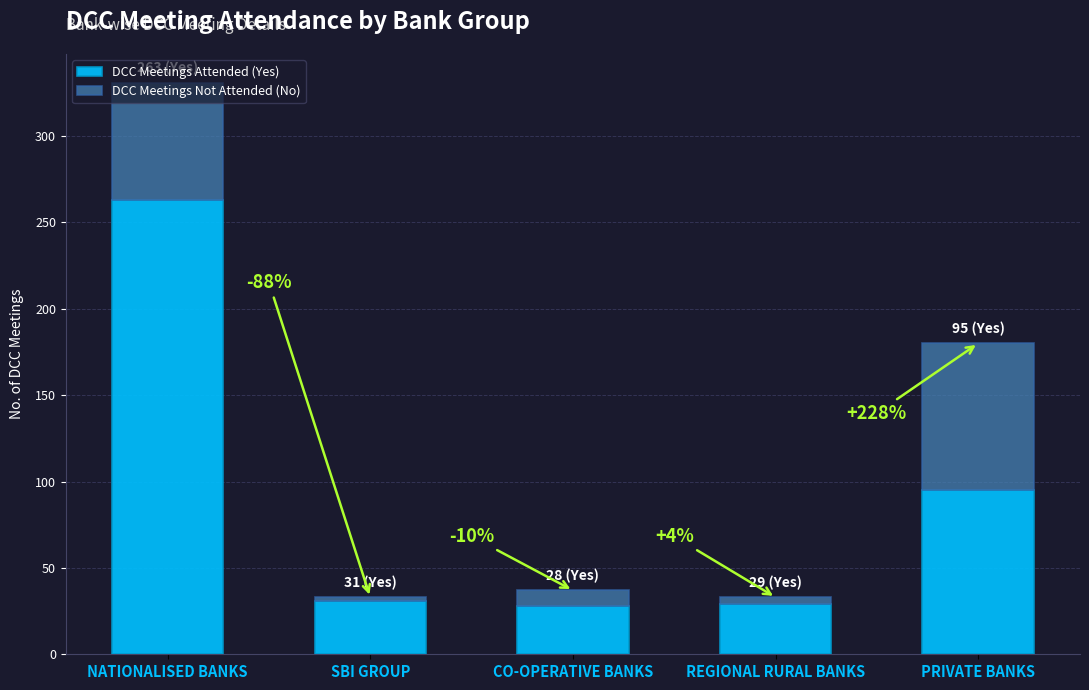

At which category is the sum across all series the highest?

NATIONALISED BANKS